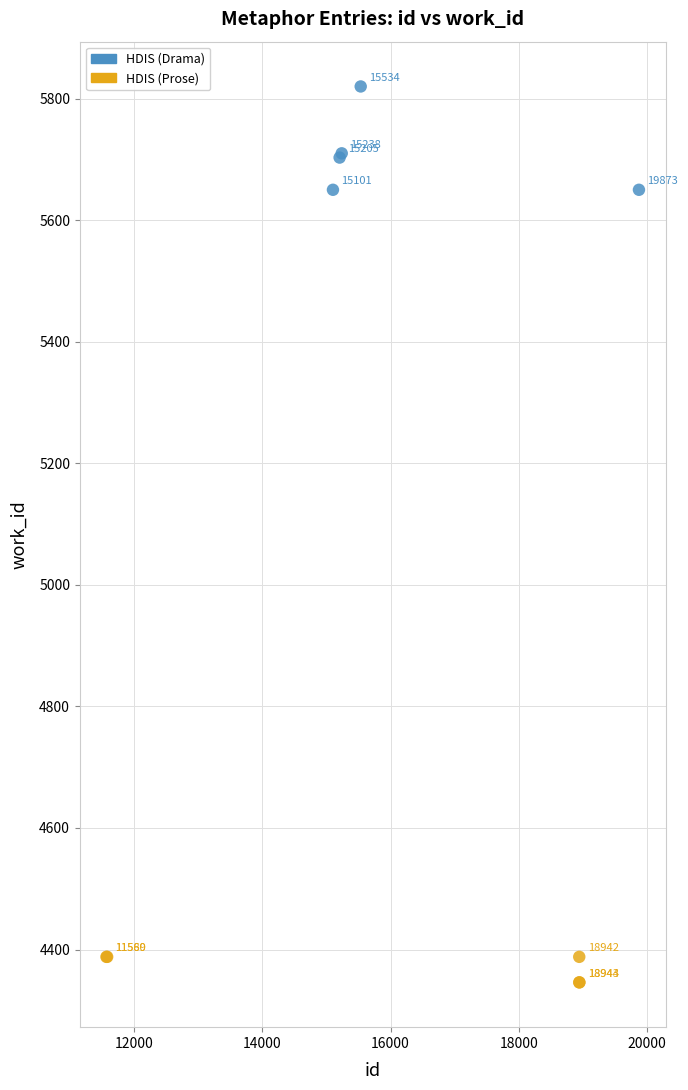

Which series reaches the minimum Y coordinate?

HDIS (Prose)